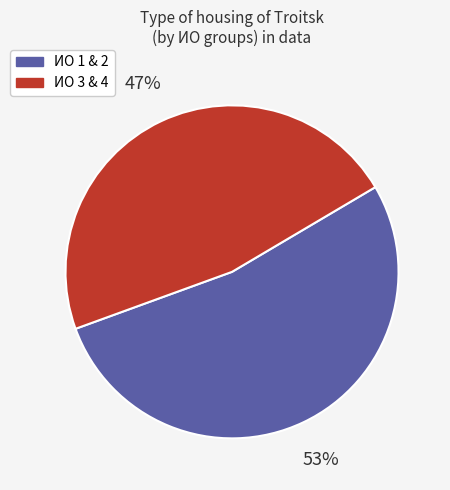

To the nearest percent, what is the difference between the largest and smallest slice percentages?

6%